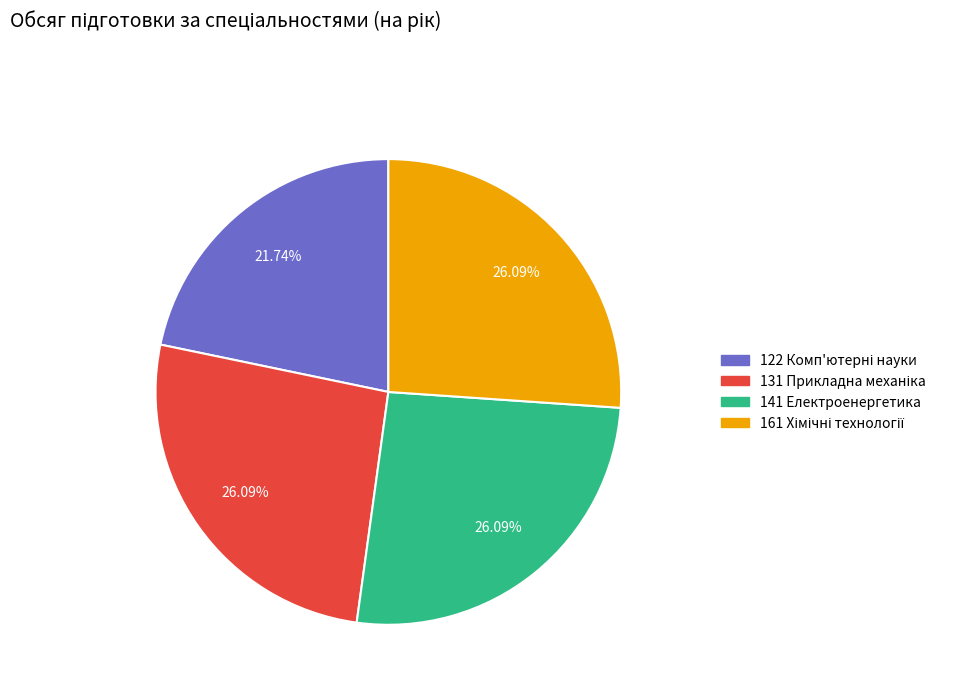

Count the number of slices in the pie.

4